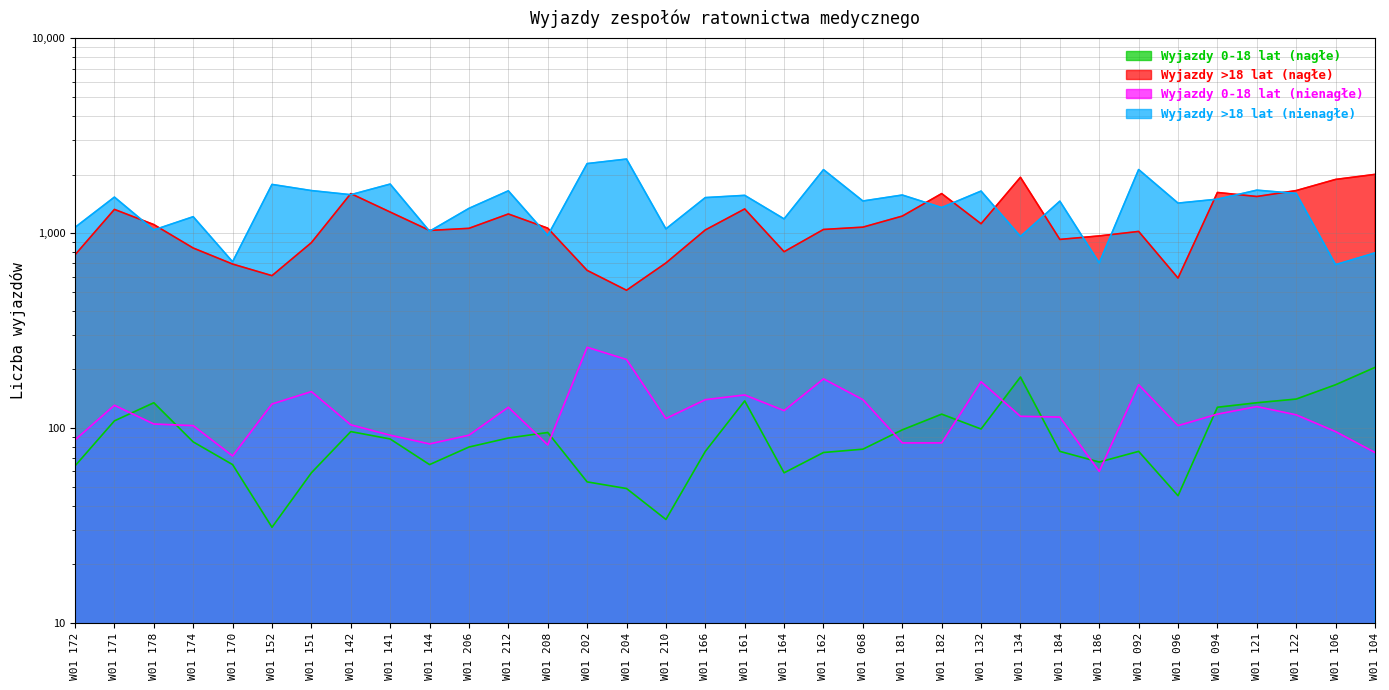

True or false: Wyjazdy >18 lat (nienagłe) has more than 2 points higher than both neighbors.

True